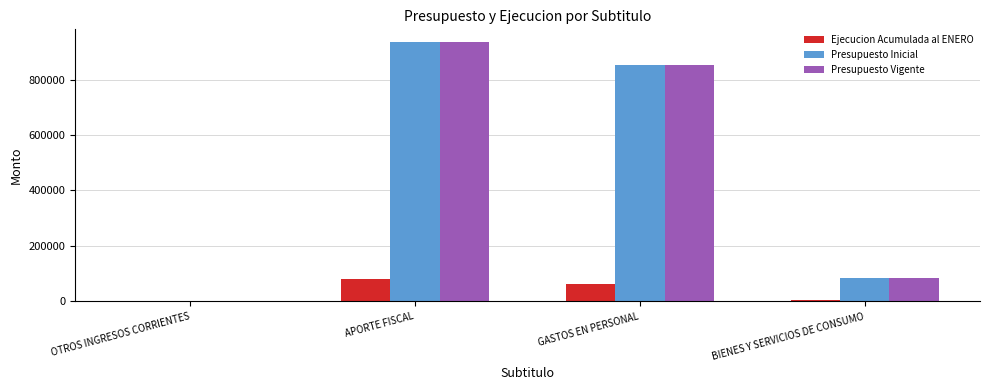

What is the sum of all Ejecucion Acumulada al ENERO values?

147088